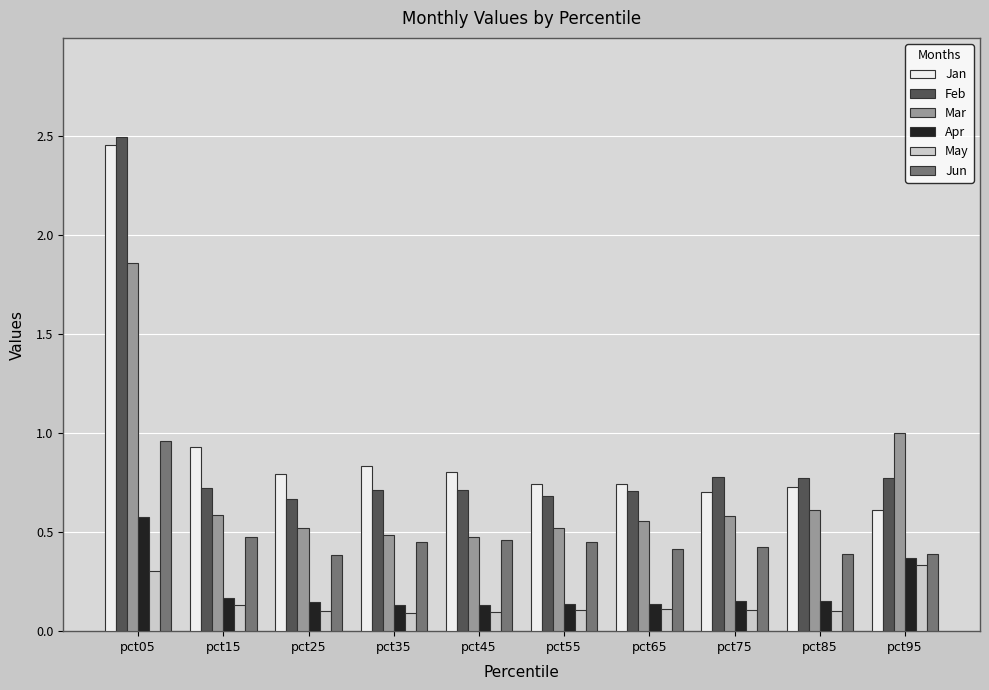

Between pct65 and pct95, which series saw the biggest shift?

Mar